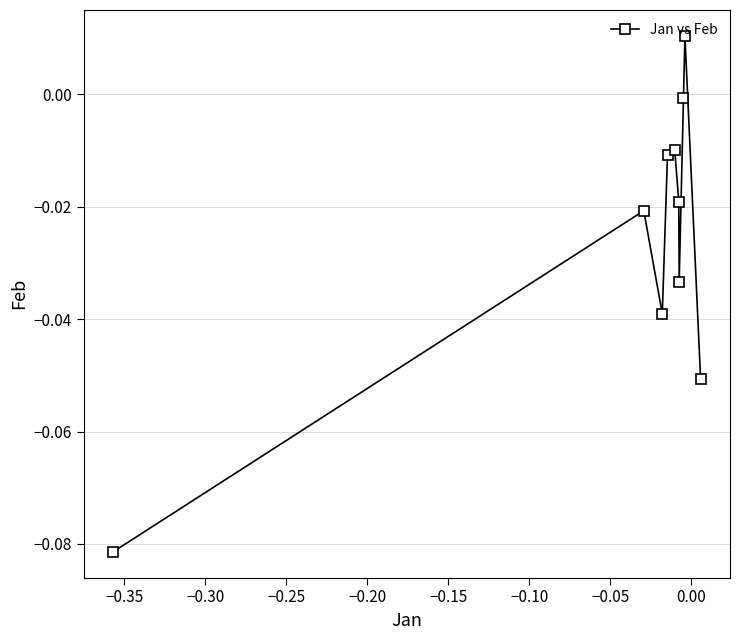

How many points are higher than both their immediate neighbors (excluding endpoints)?

3